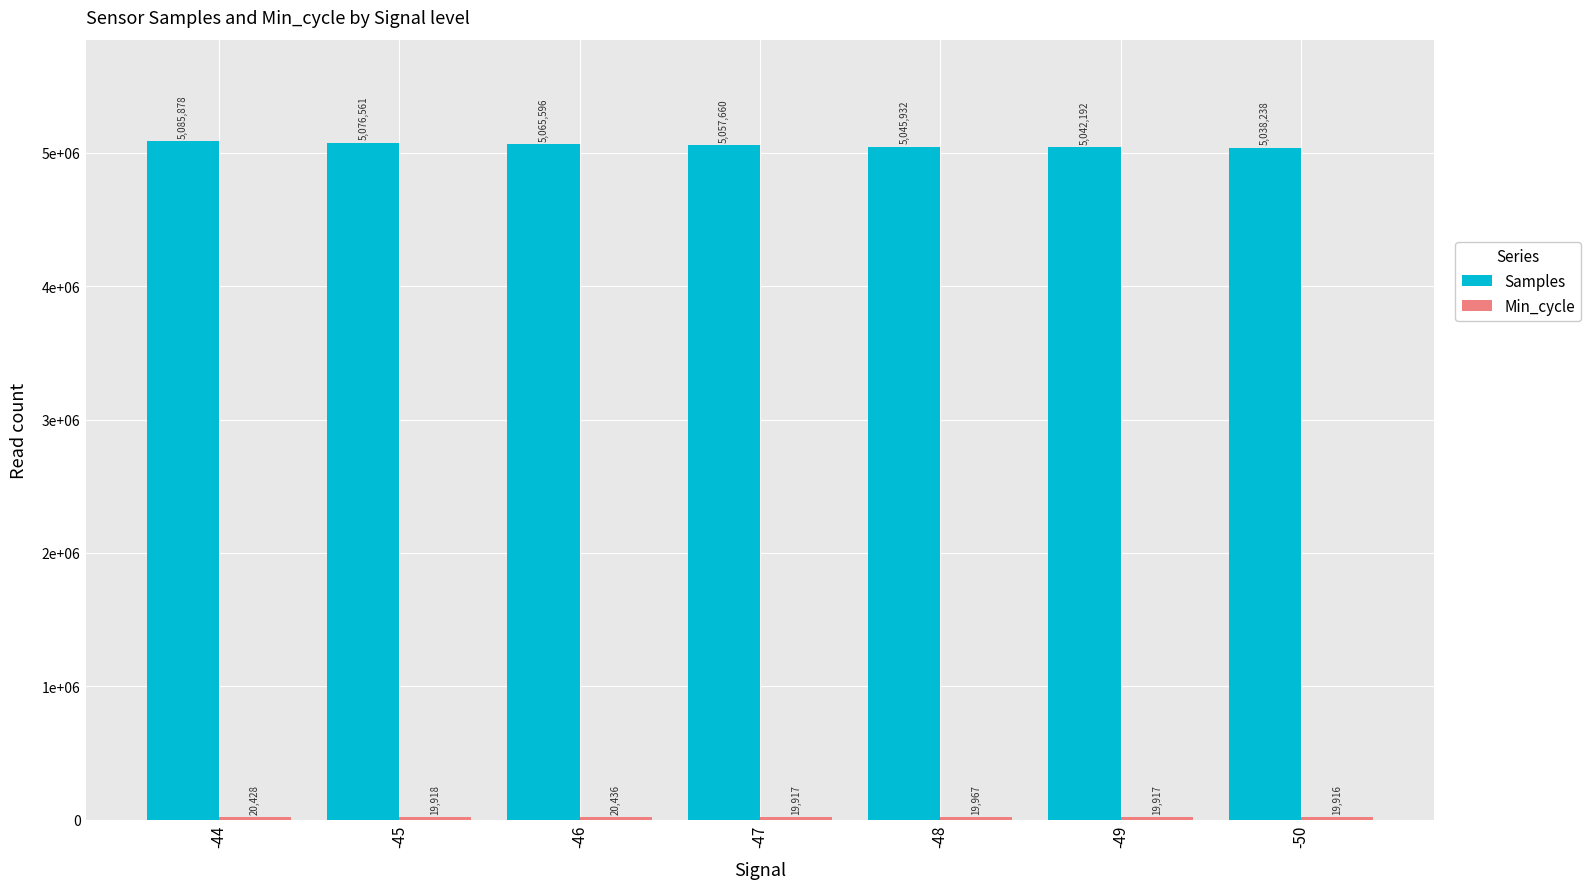

What is the total value across all series at -45?

5096479